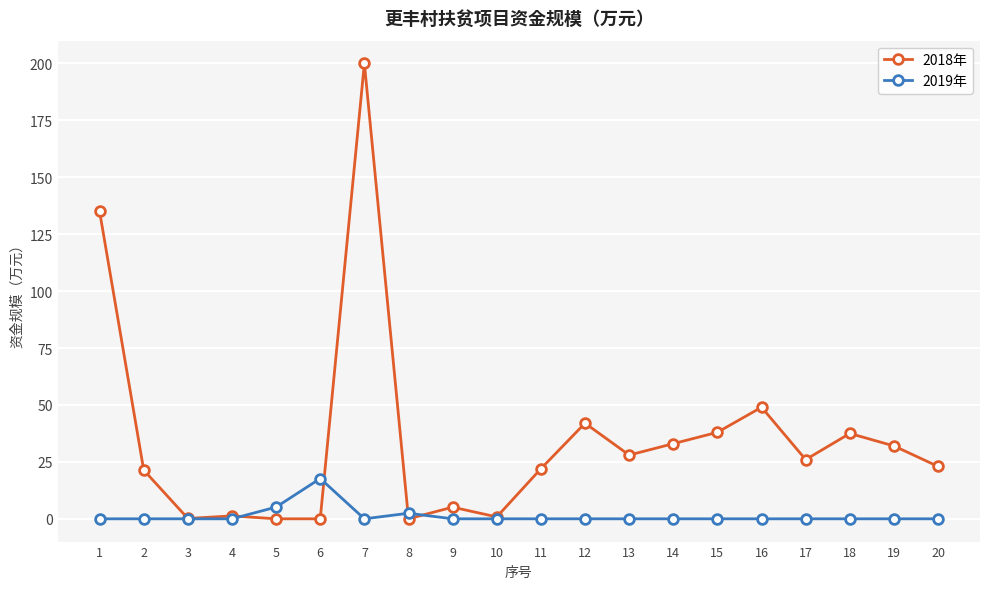

What is the total value across all series at 20?

23.0